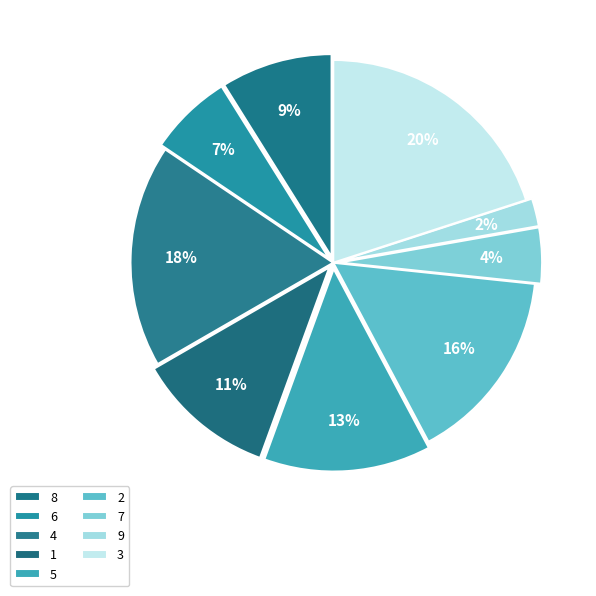

To the nearest percent, what is the average slice percentage?

11%